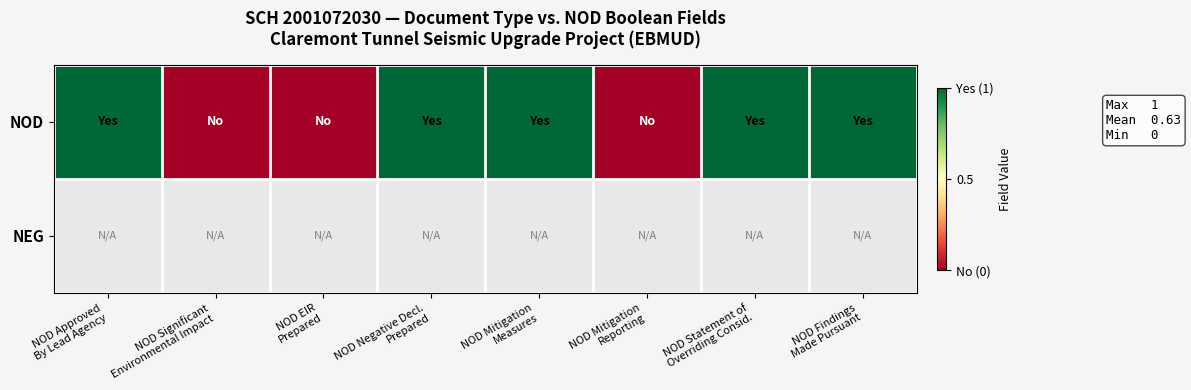

Count the NOD values in the range 0 to 1.

8